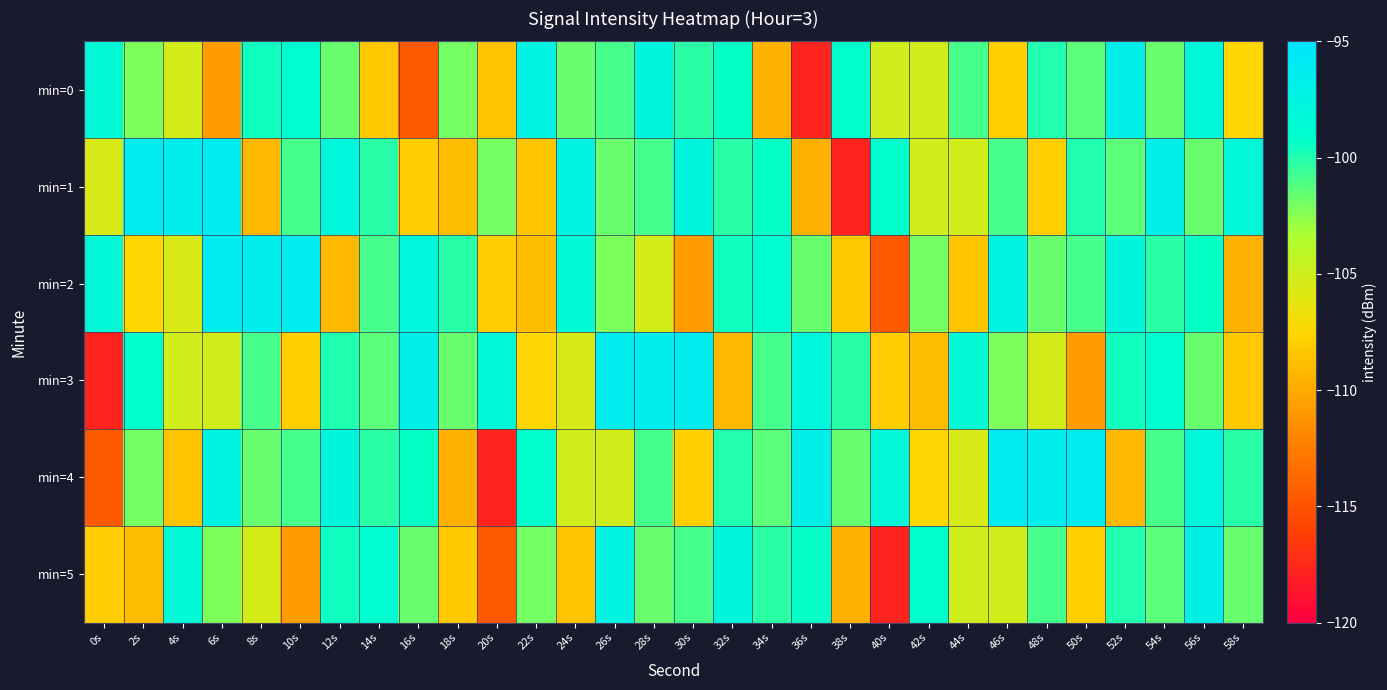

At 0s, list the series in order from largest to smallest.

min=2, min=0, min=1, min=5, min=4, min=3